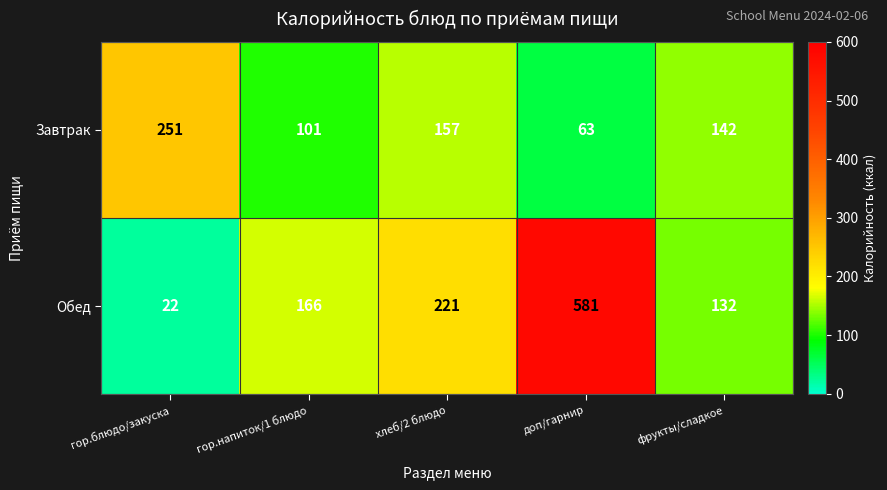

What is the difference between the highest and lowest values at хлеб/2 блюдо?

64